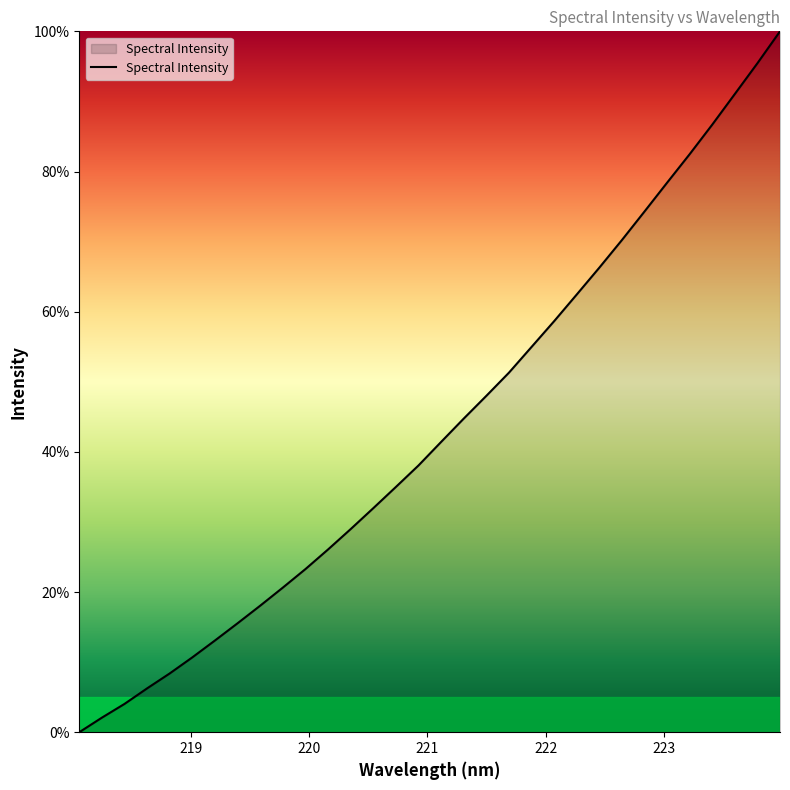

How many lines are shown in the chart?

1